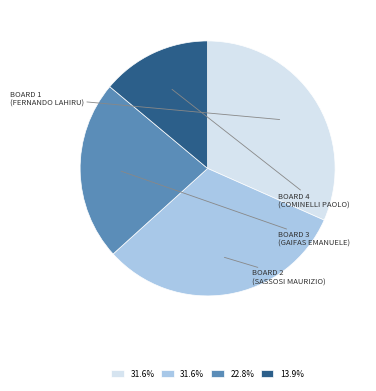

Is there any slice that represents more than half of the pie?

No